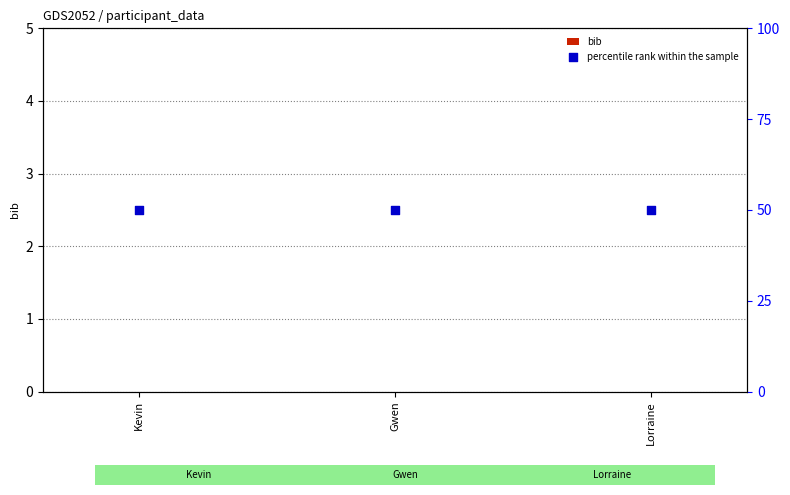

What is the total value across all series at Gwen?

50